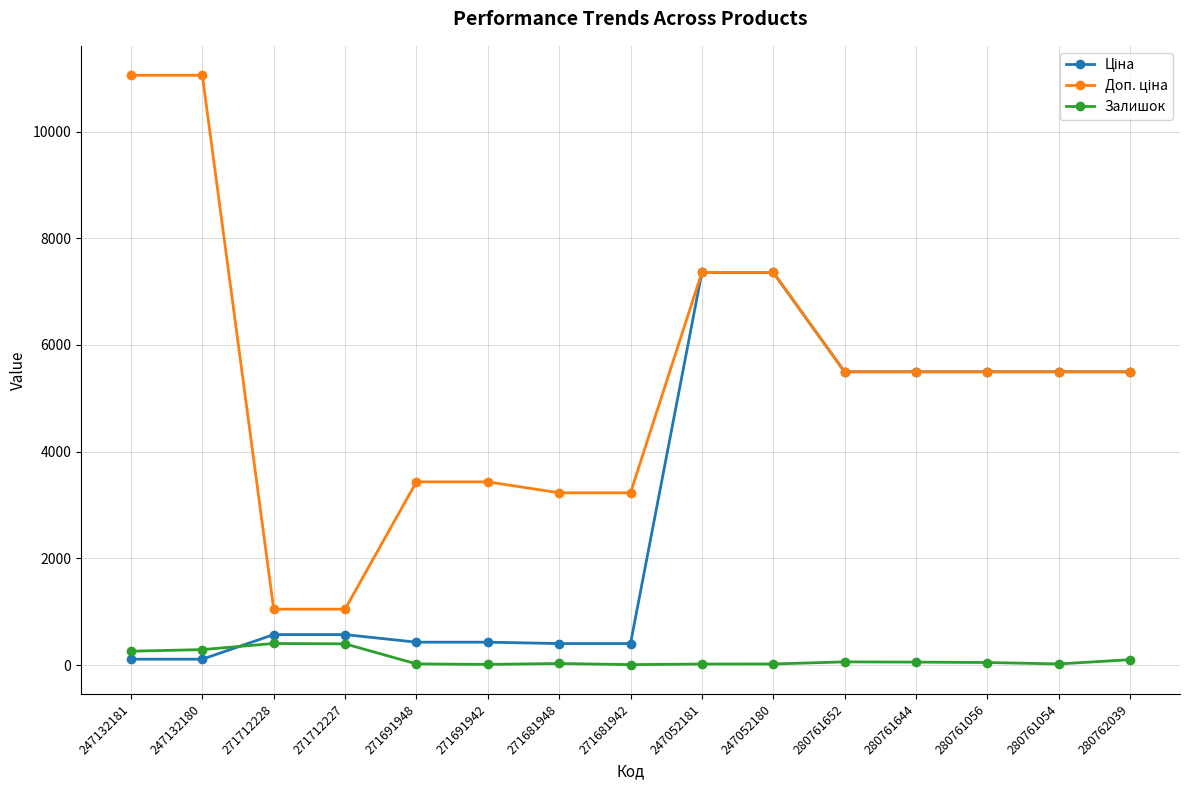

True or false: Доп. ціна and Залишок intersect in this chart.

False